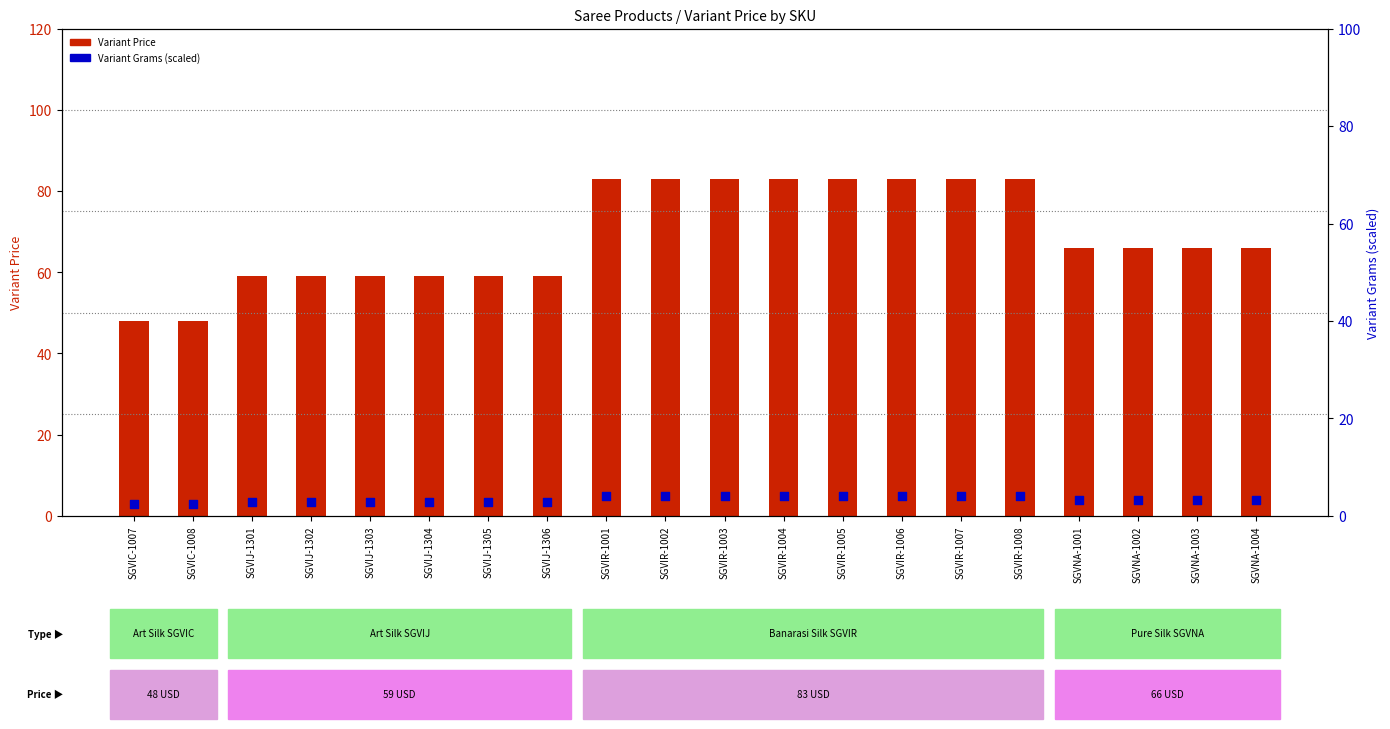

Is the value of Variant Price at SGVNA-1001 greater than the value of Variant Grams (scaled) at SGVIR-1002?

Yes